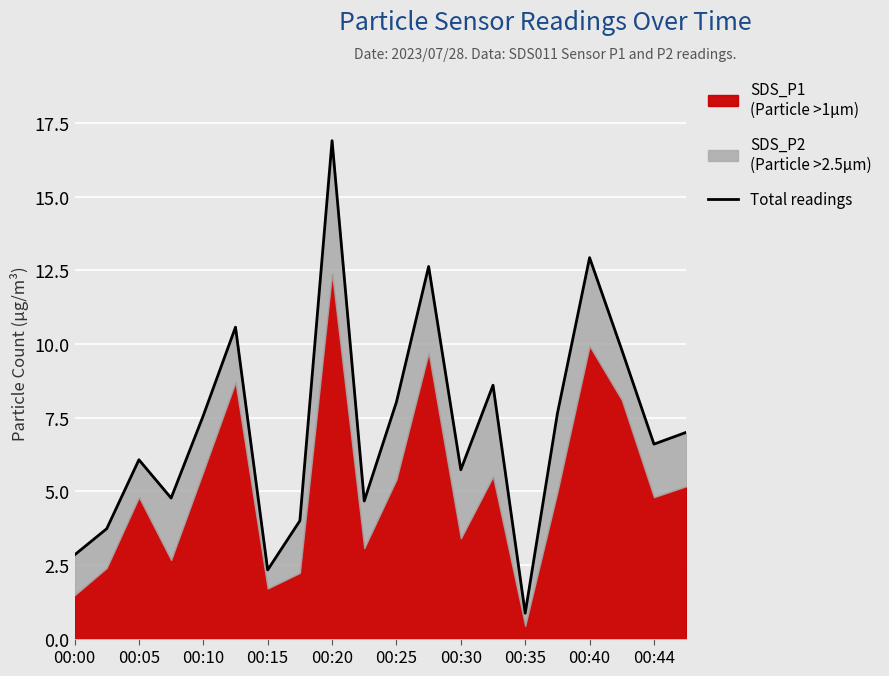

Reading left to right, extract all data points from this chart.

2.8	3.7	6.1	4.8	7.6	10.6	2.3	4.0	16.9	4.7	8.0	12.6	5.7	8.6	0.9	7.6	12.9	9.8	6.6	7.0